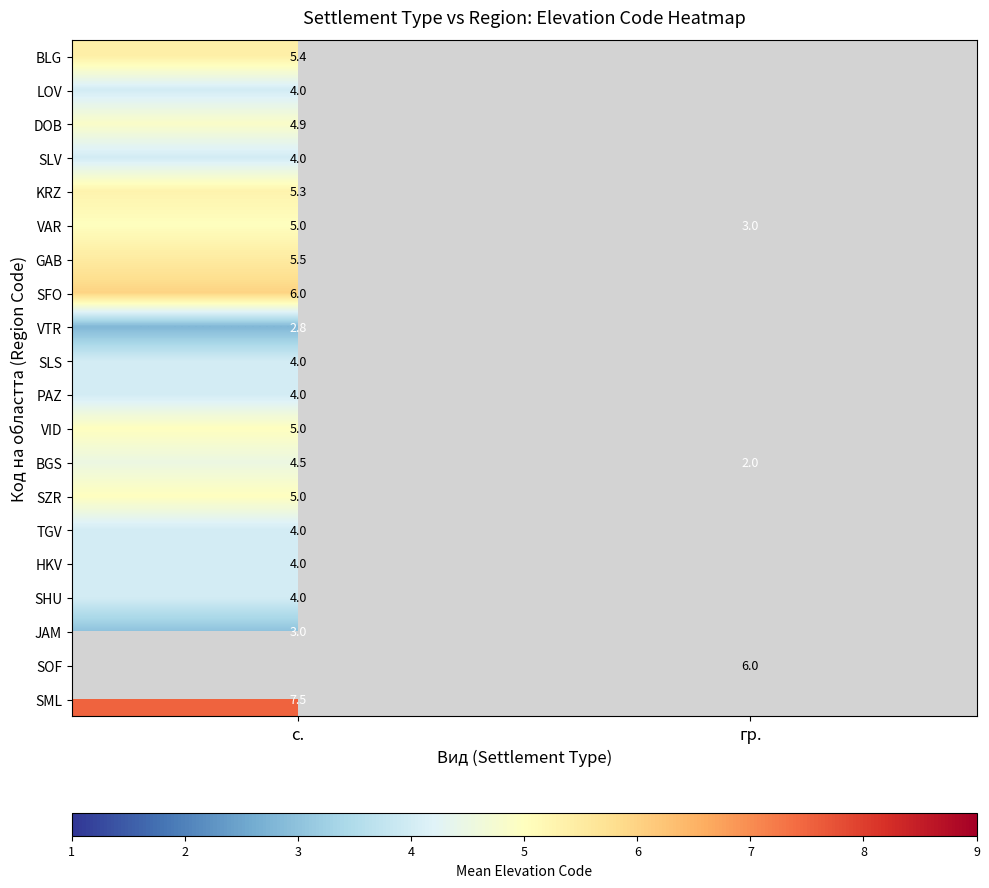

The TGV series shows 4.0 at с.. True or false?

True